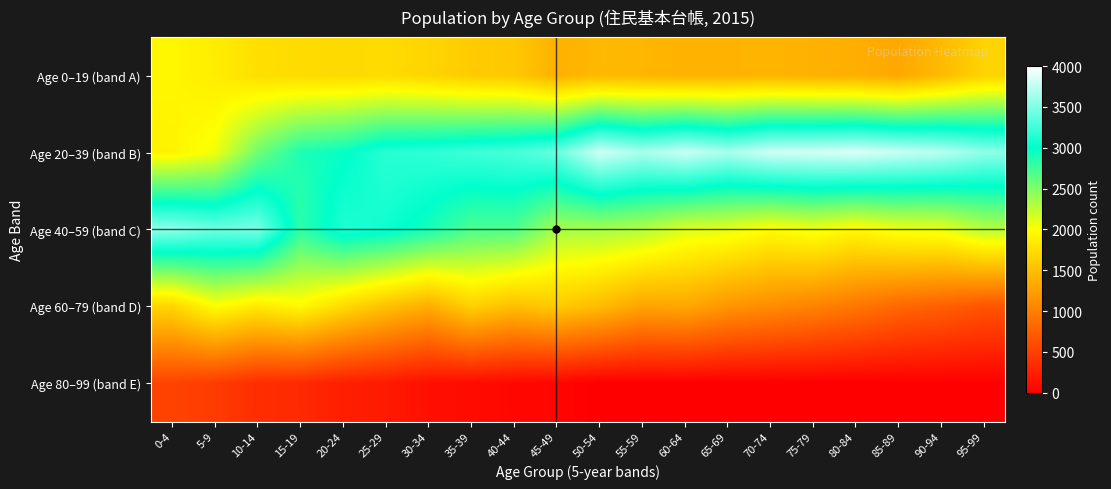

Which series changed the most between 40-44 and 65-69?

Age 40–59 (band C)